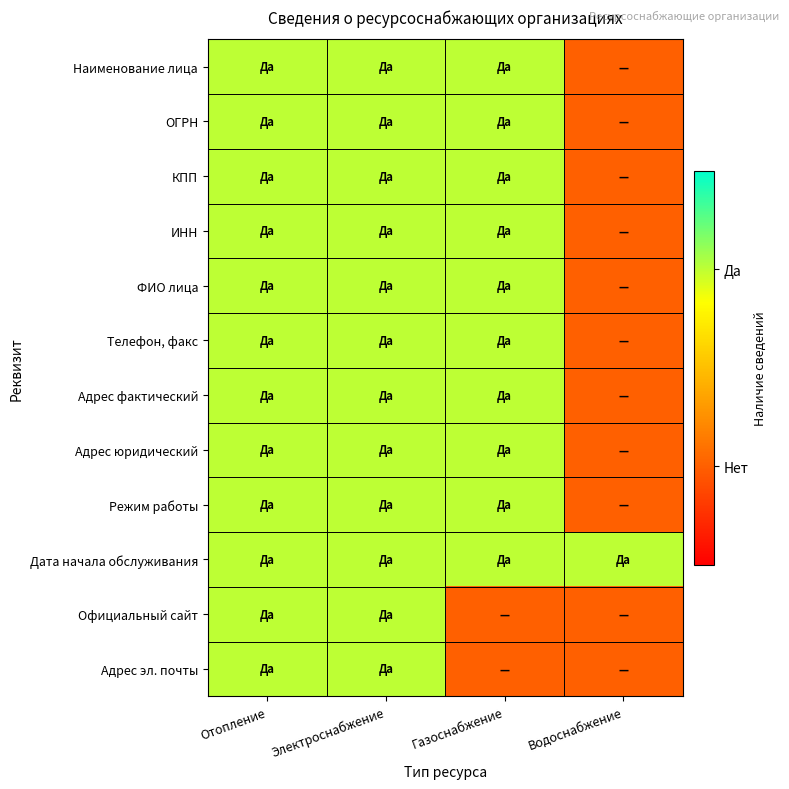

Rank the series at Электроснабжение from lowest to highest value.

Наименование лица, ОГРН, КПП, ИНН, ФИО лица, Телефон, факс, Адрес фактический, Адрес юридический, Режим работы, Дата начала обслуживания, Официальный сайт, Адрес эл. почты